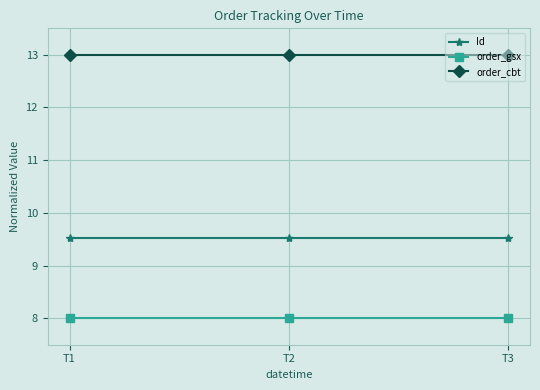

Does the chart have visible grid lines?

Yes